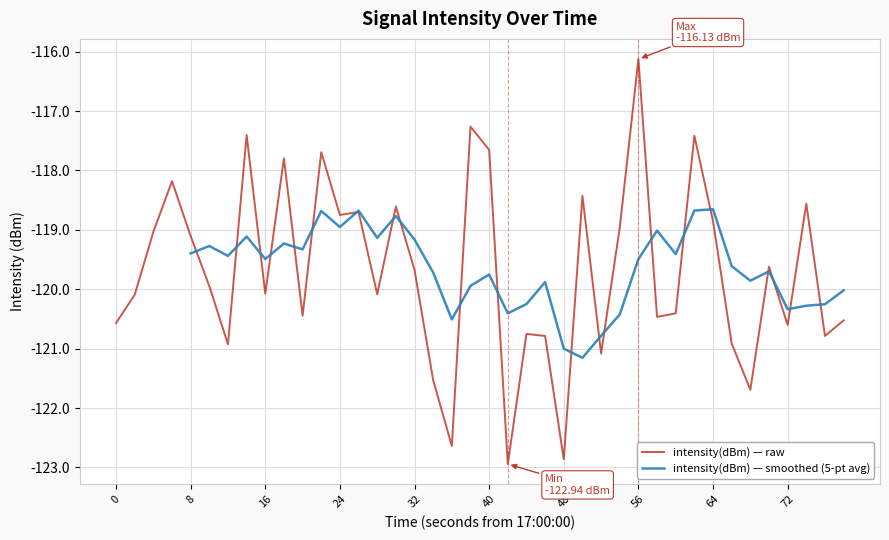

True or false: intensity(dBm) — raw has a value of -202.9 at 72.

False